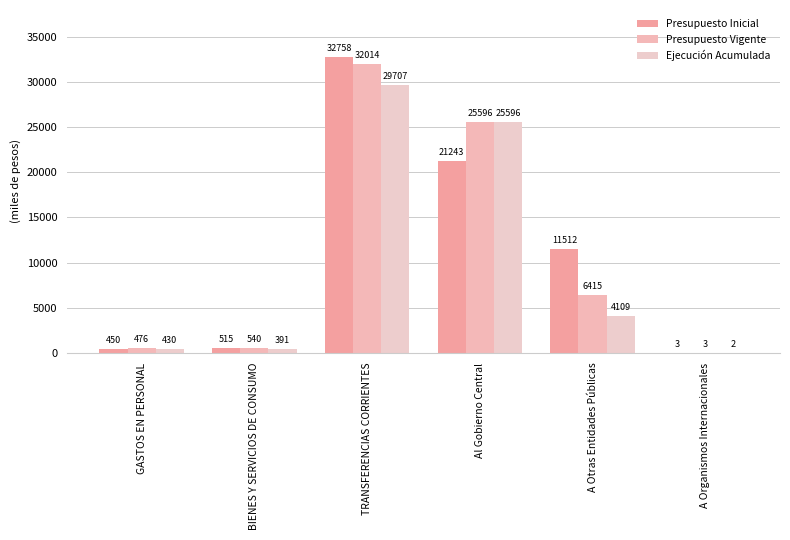

True or false: Presupuesto Vigente has a value of 32014 at TRANSFERENCIAS CORRIENTES.

True